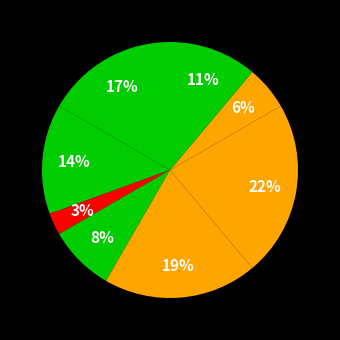

Which category has the smallest portion of the pie?

Генеральний директор